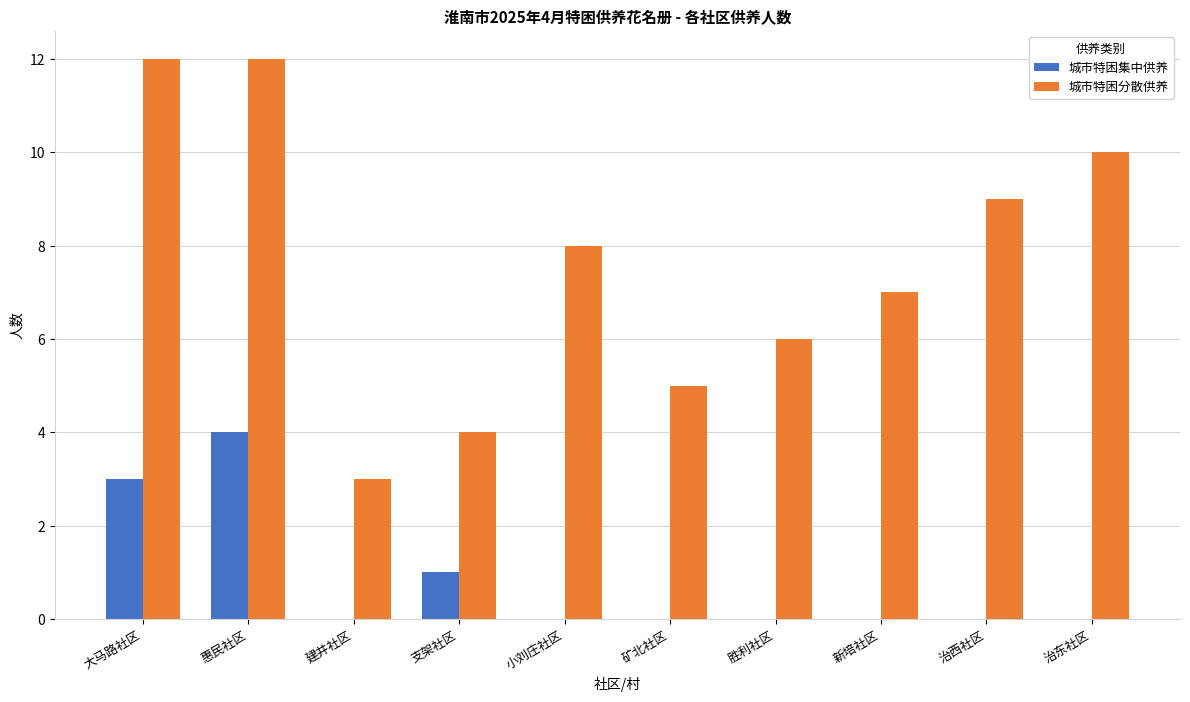

What is the total value across all series at 治西社区?

9